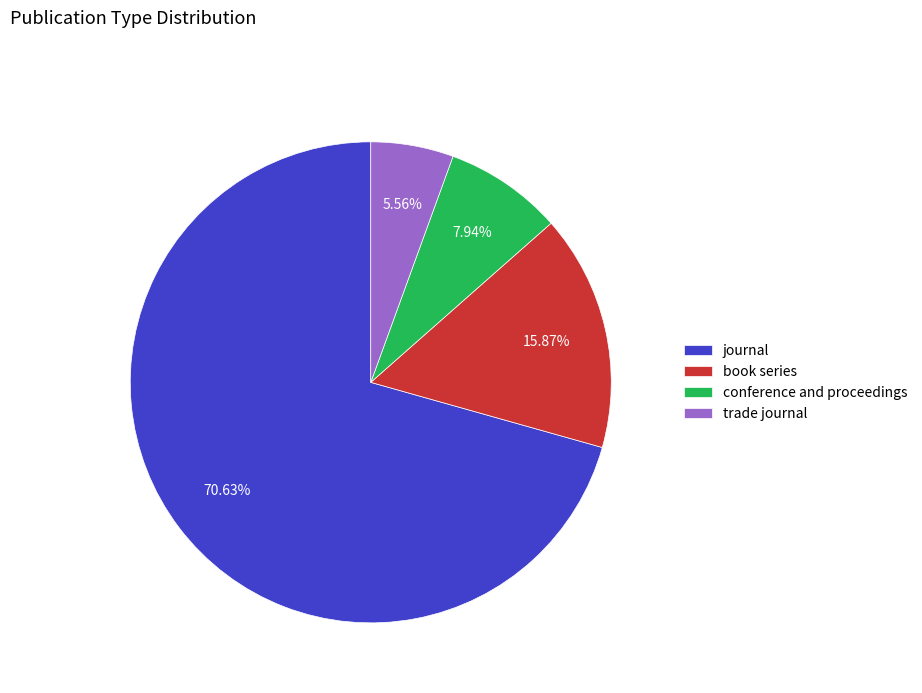

Rank the categories by value from highest to lowest.

journal, book series, conference and proceedings, trade journal